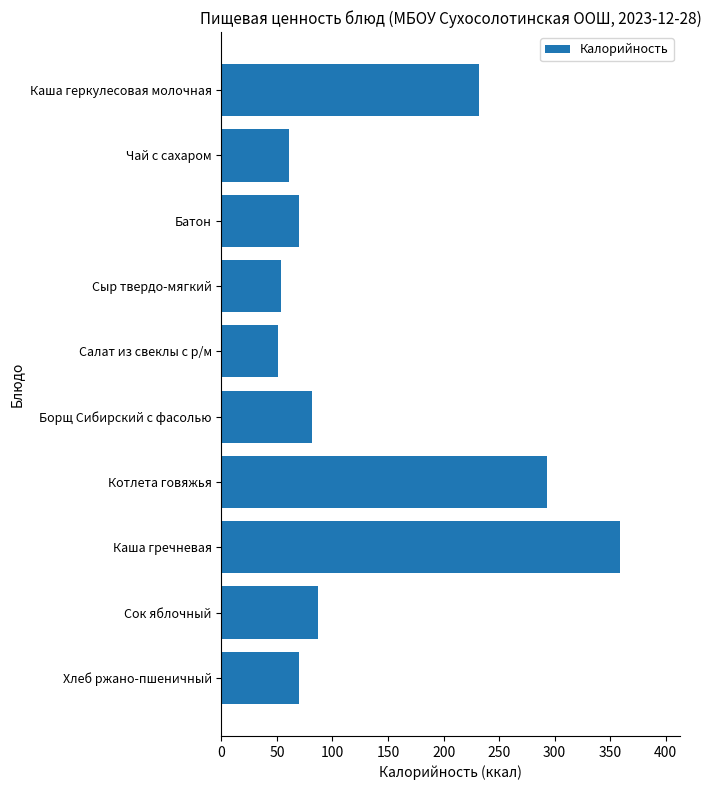

Which has a higher value, Борщ Сибирский с фасолью or Каша гречневая?

Каша гречневая